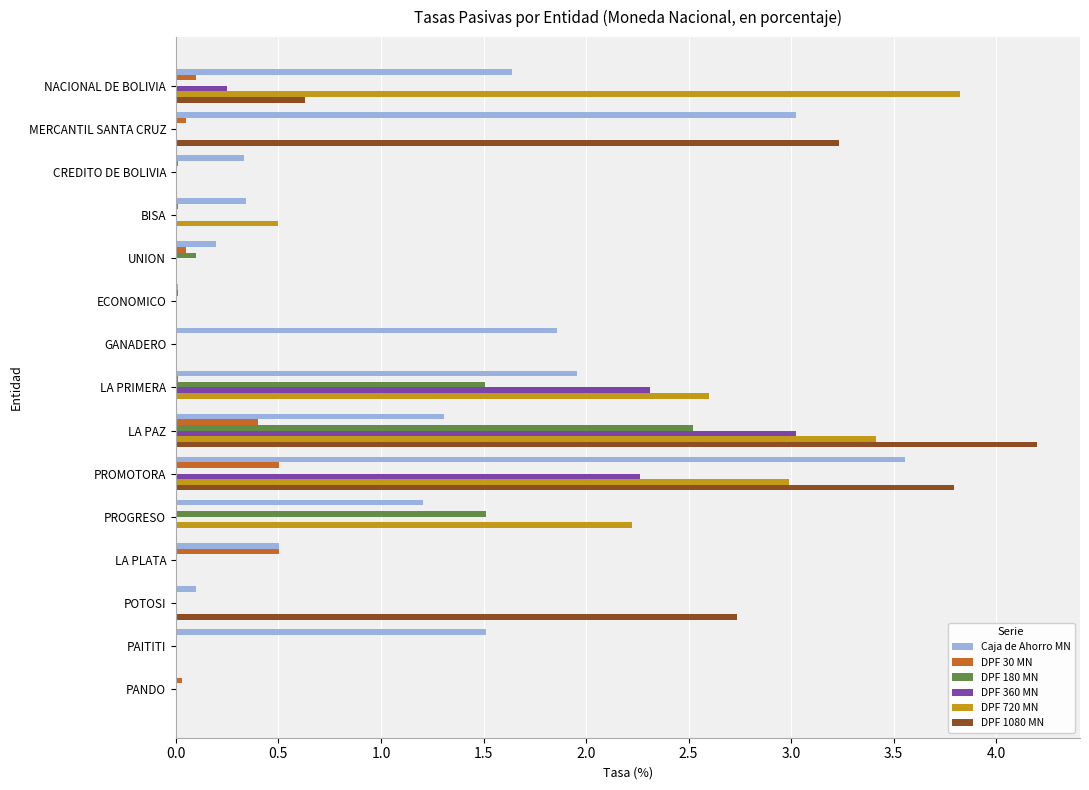

At which category does the chart reach its peak across all series?

LA PAZ